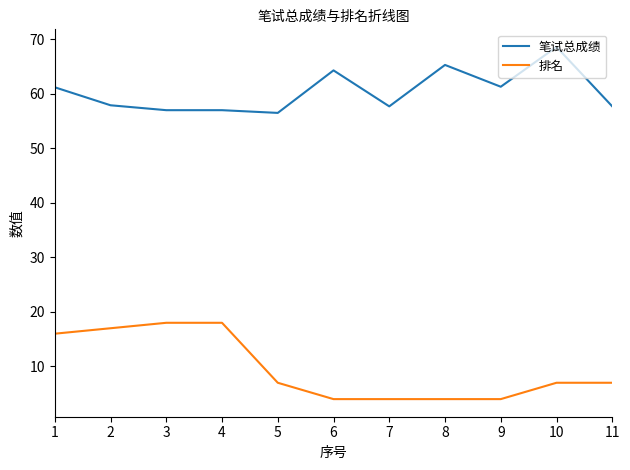

True or false: 笔试总成绩 has a value of 61.3 at 9.

True